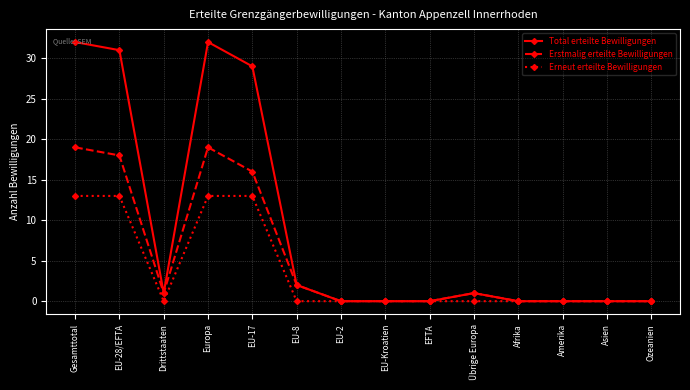

What is the difference between the Total erteilte Bewilligungen values at EU-8 and EU-Kroatien?

2